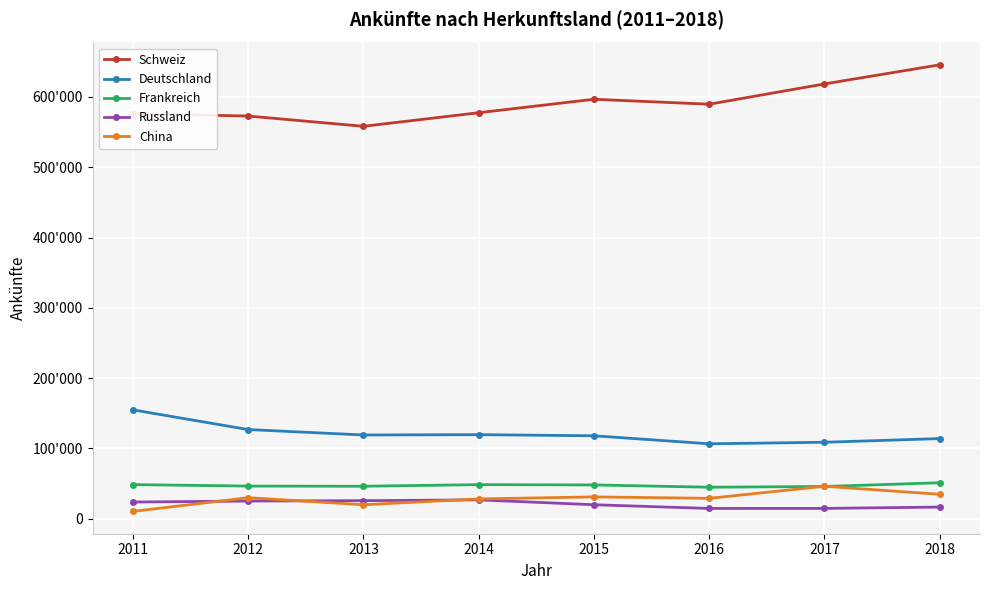

What are all the series names shown in the legend?

Schweiz, Deutschland, Frankreich, Russland, China